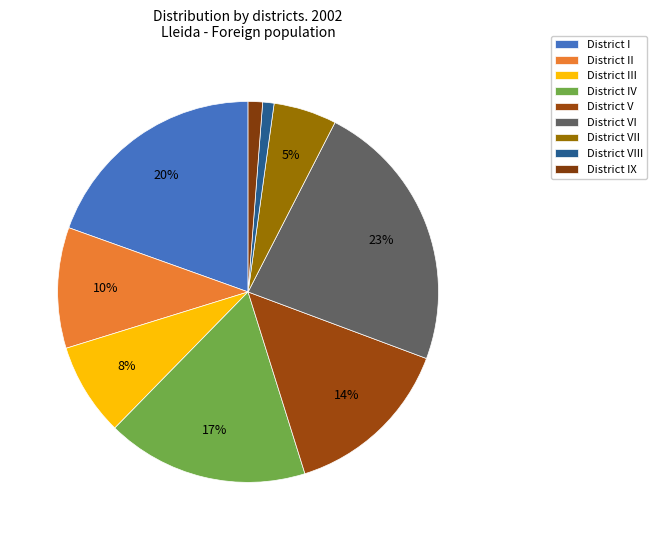

To the nearest percent, what is the average slice percentage?

11%